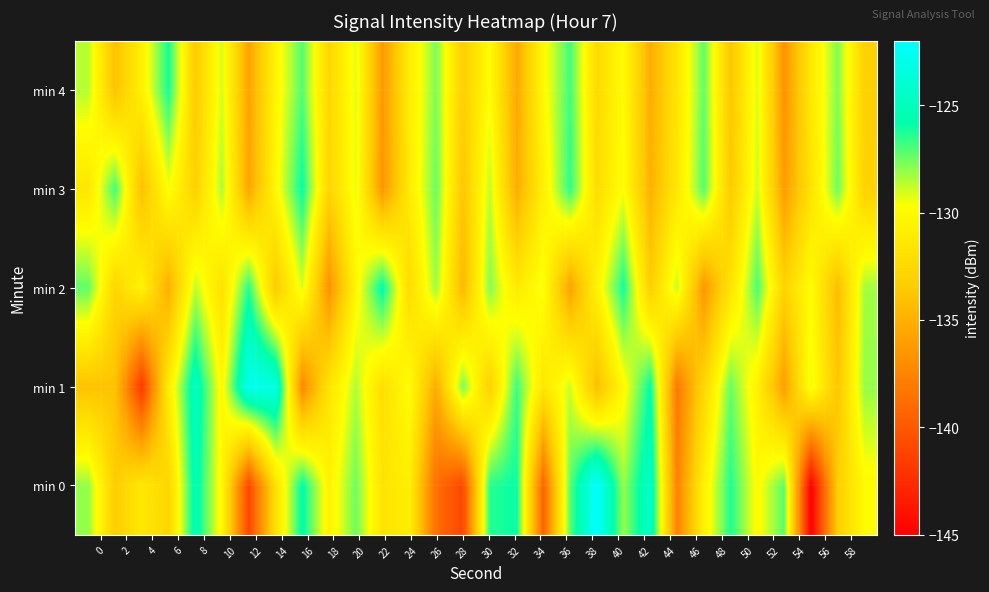

How many series are shown in this chart?

5